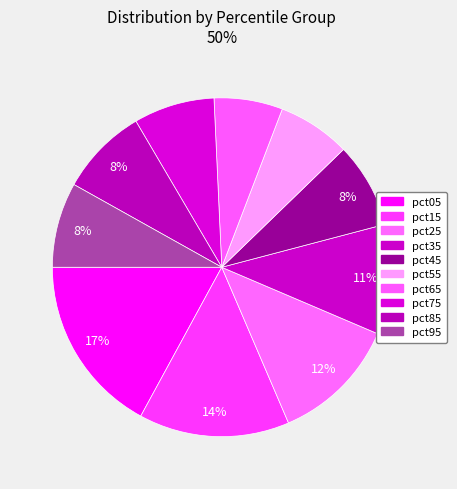

True or false: pct55 accounts for 7% of the total.

True